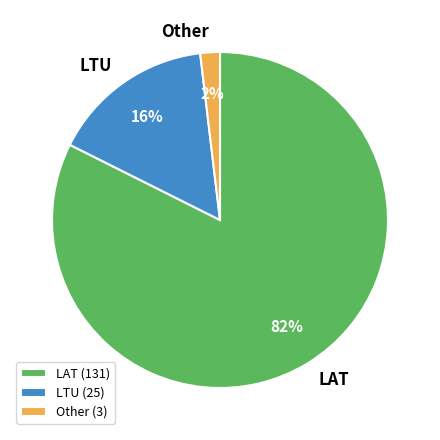

What percentage is the LAT slice, to the nearest percent?

82%